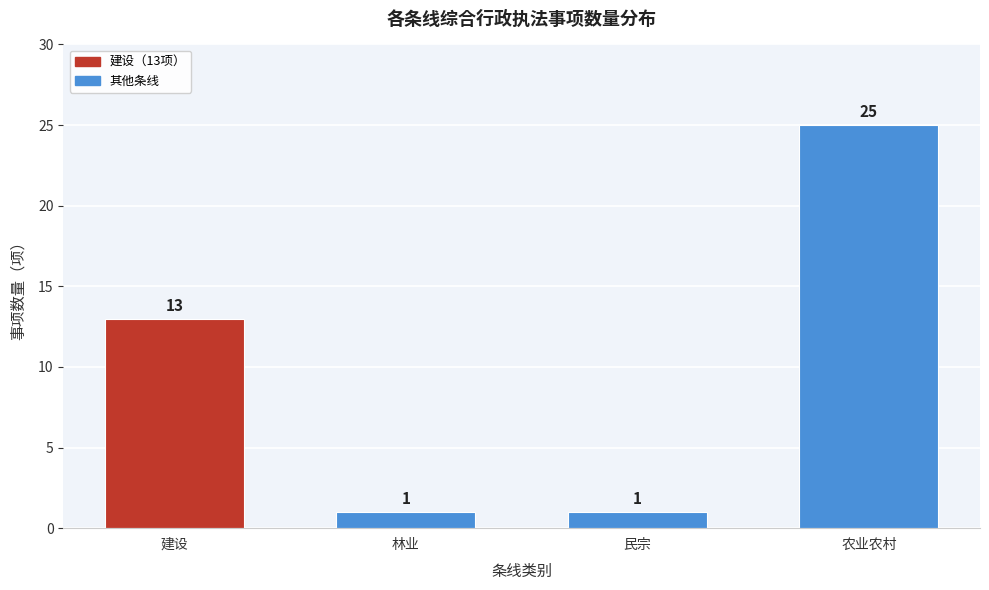

Reading left to right, extract all data points from this chart.

建设=13	林业=1	民宗=1	农业农村=25